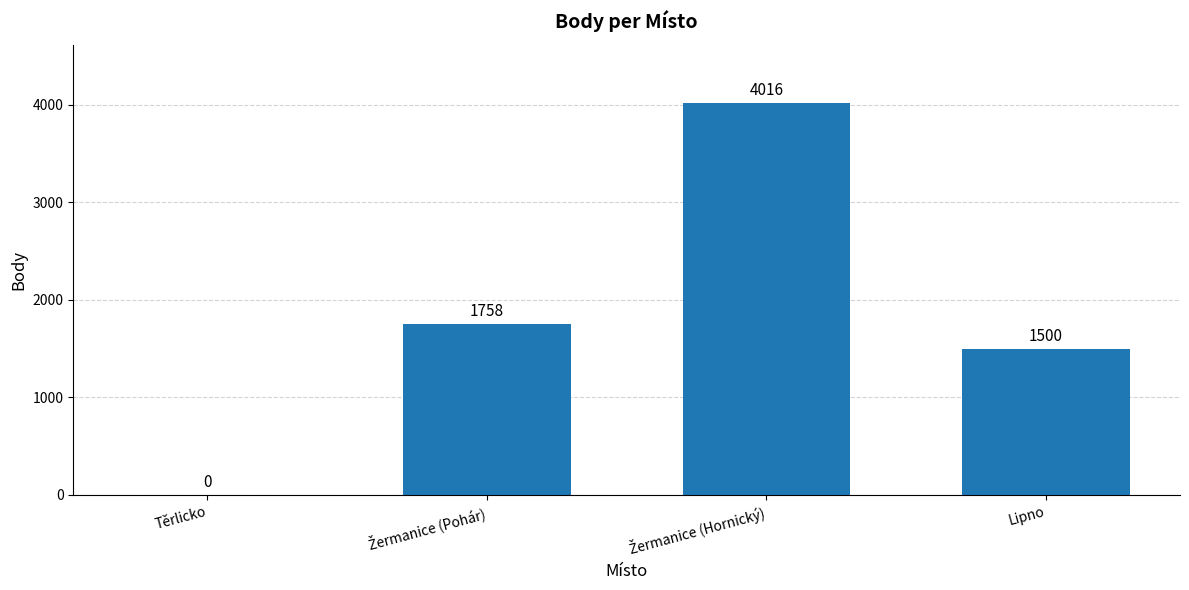

What is the greatest value displayed?

4016